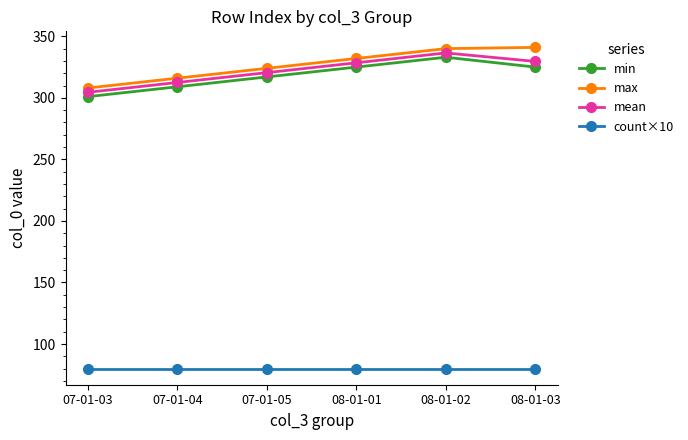

Is it true that min equals 309.0 at 07-01-04?

True